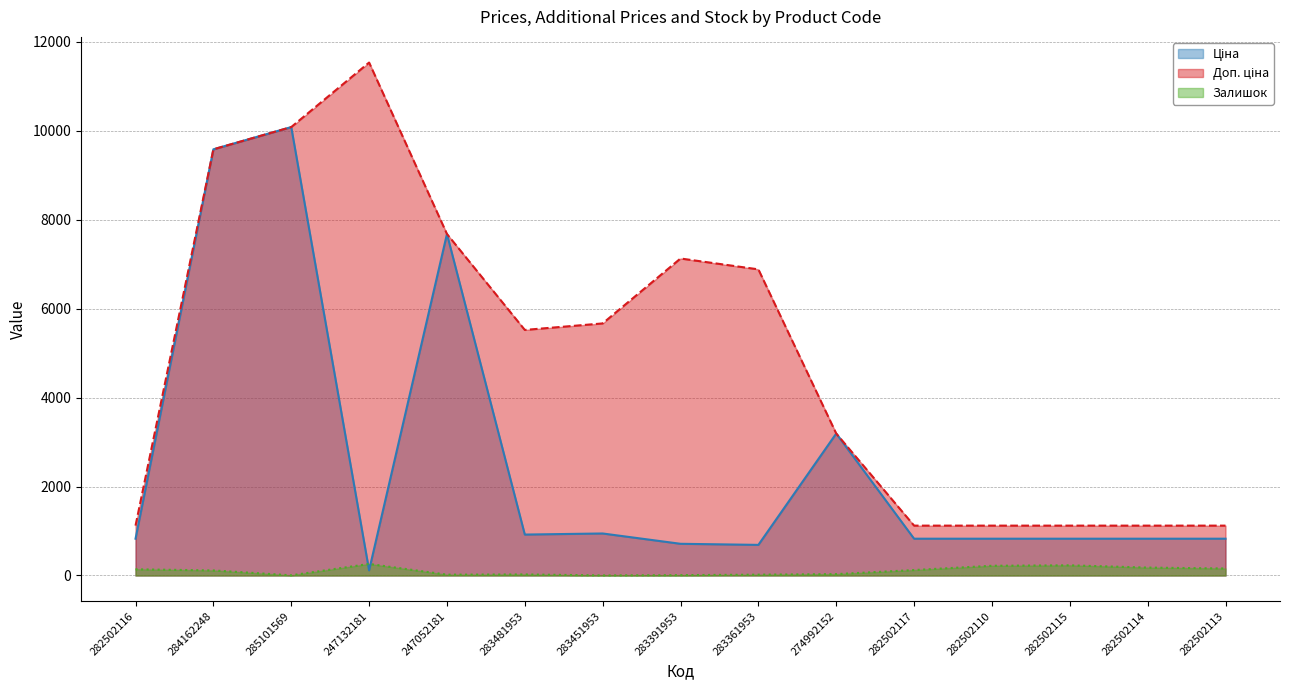

How many times do Залишок and Ціна cross each other?

2